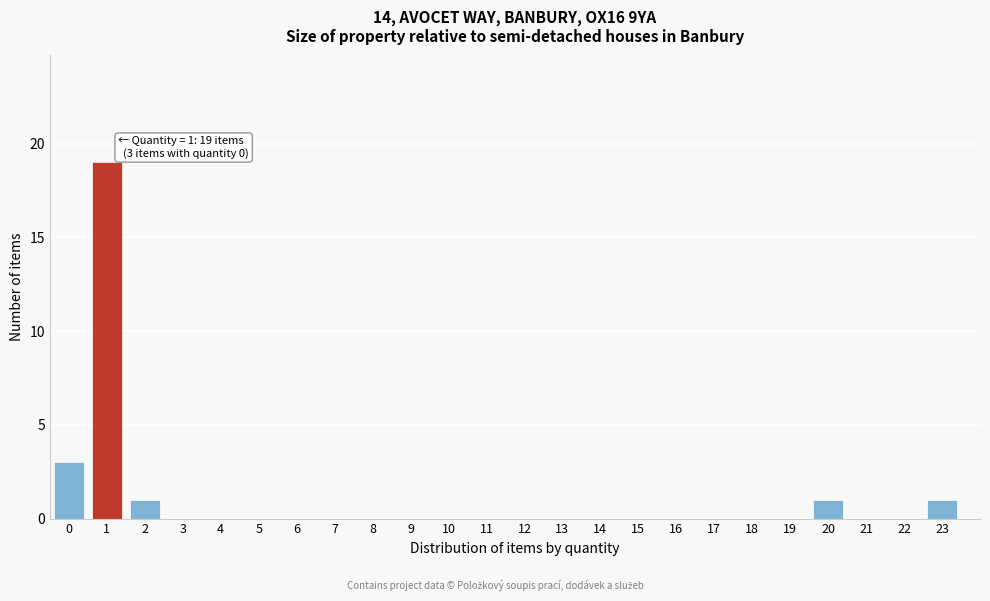

Reading left to right, list all the values displayed in this chart.

0=3	1=19	2=1	3=0	4=0	5=0	6=0	7=0	8=0	9=0	10=0	11=0	12=0	13=0	14=0	15=0	16=0	17=0	18=0	19=0	20=1	21=0	22=0	23=1